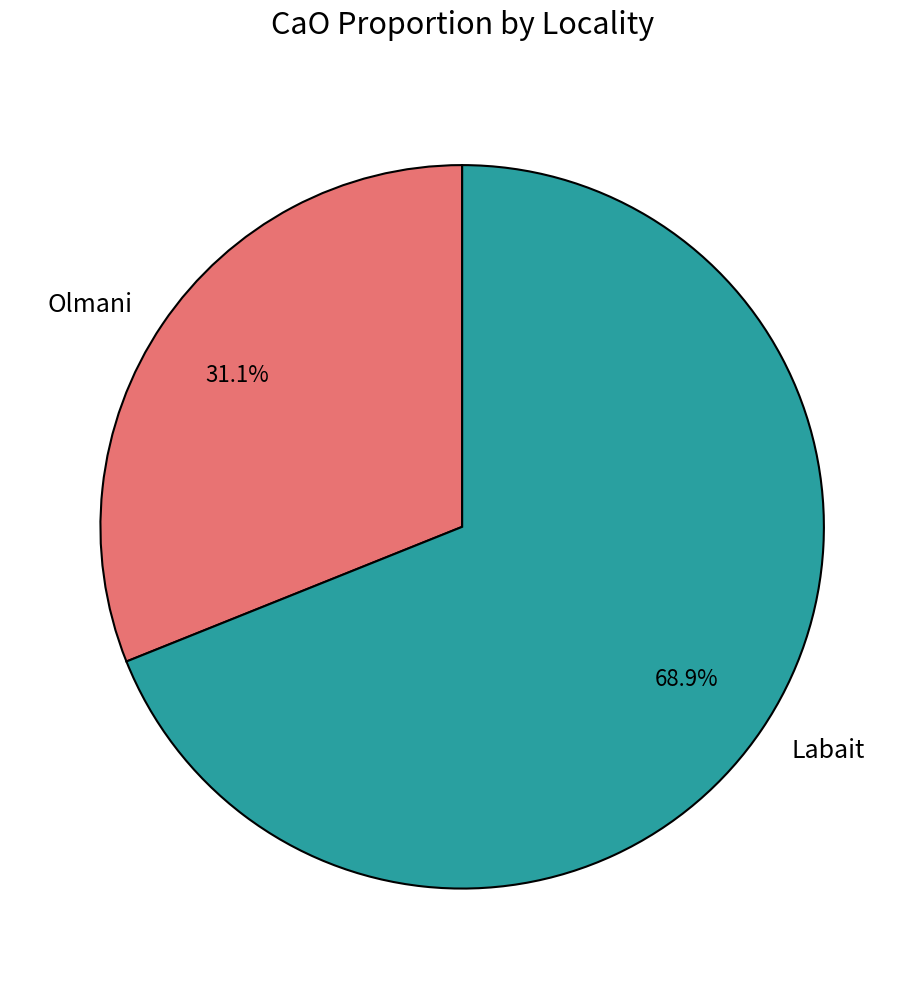

Does Labait represent more than half of the total?

Yes